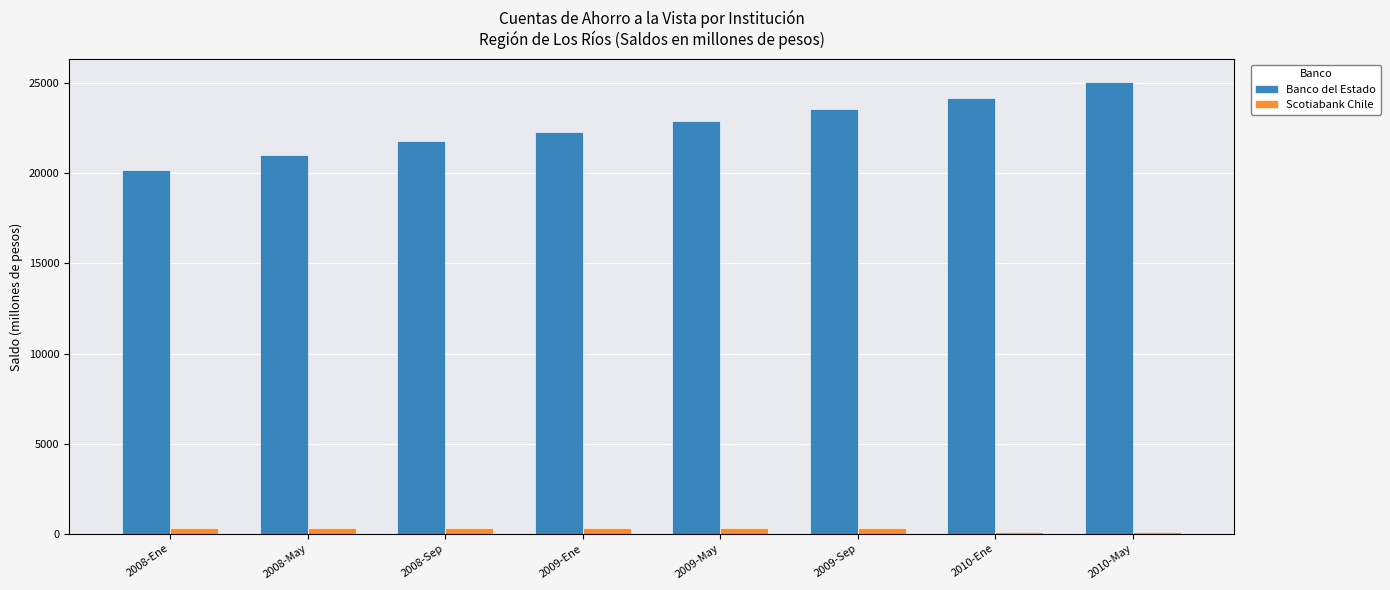

True or false: Scotiabank Chile has a value of 325 at 2008-Ene.

True